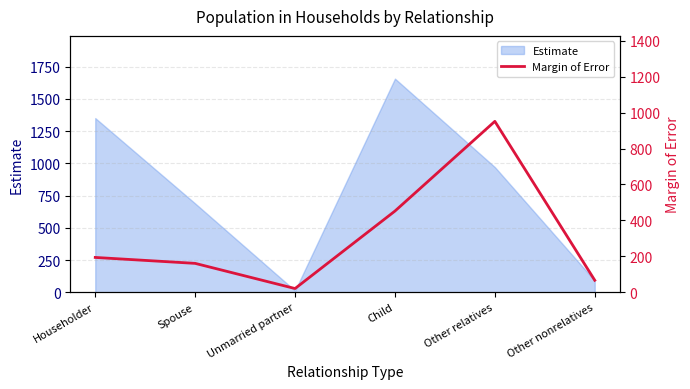

Where is Estimate nearest to the value 835?

Other relatives